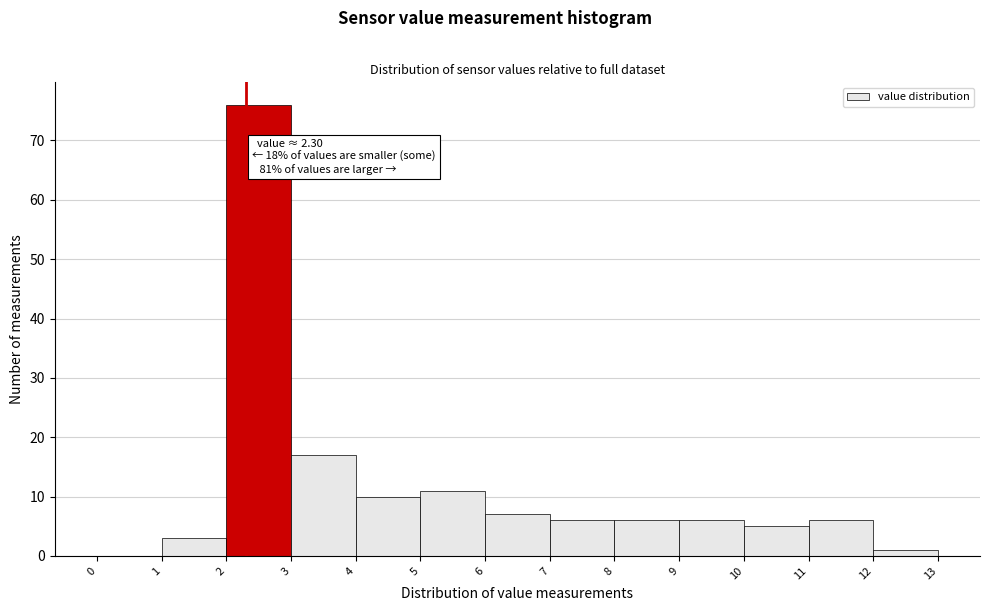

Which range on the x-axis has the tallest bar?

2 to 3